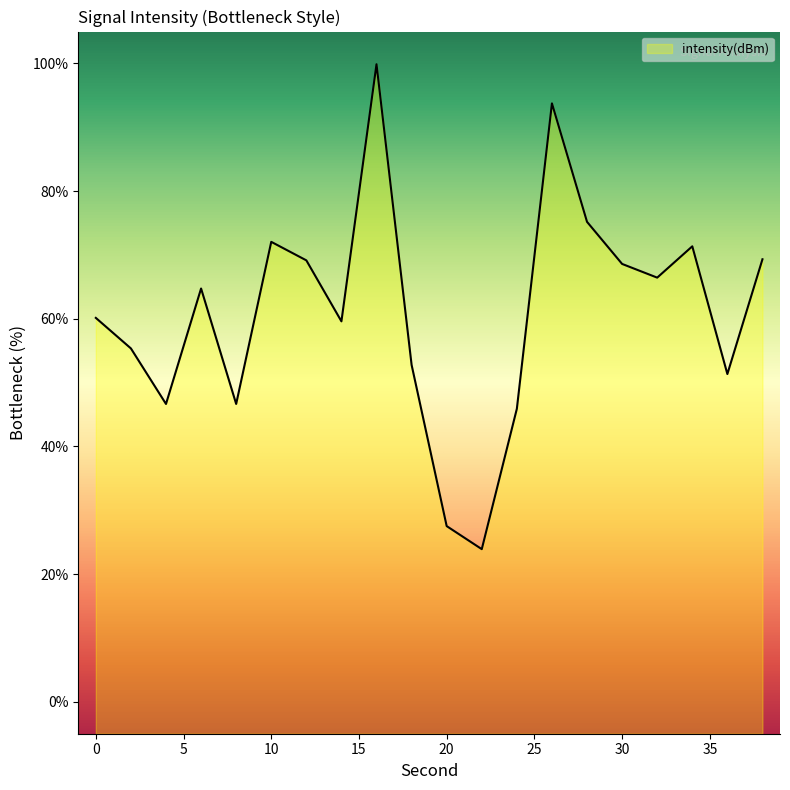

What is the difference between the maximum and minimum values?

76.0